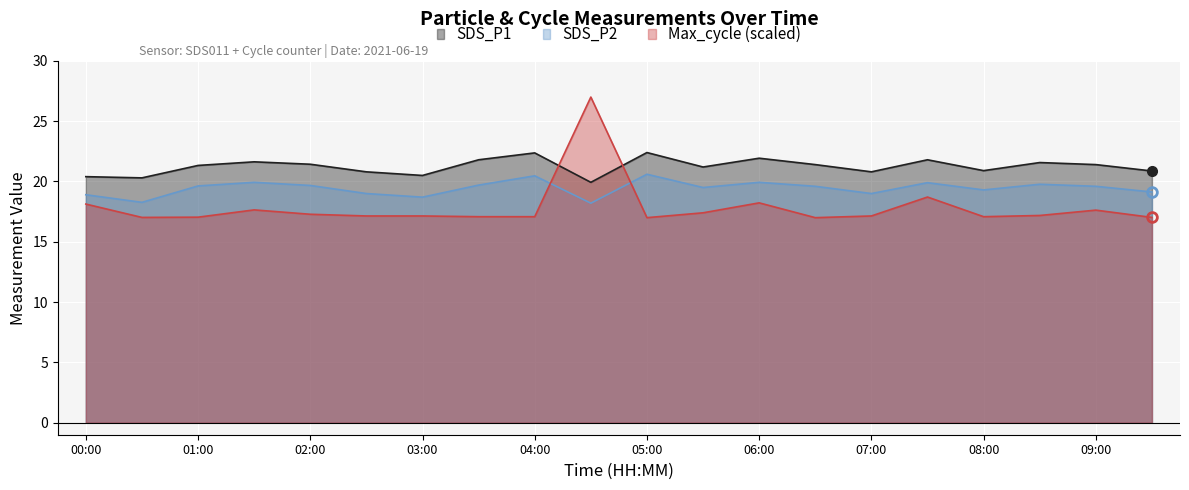

What is the label of the 20th point from the left?

09:30